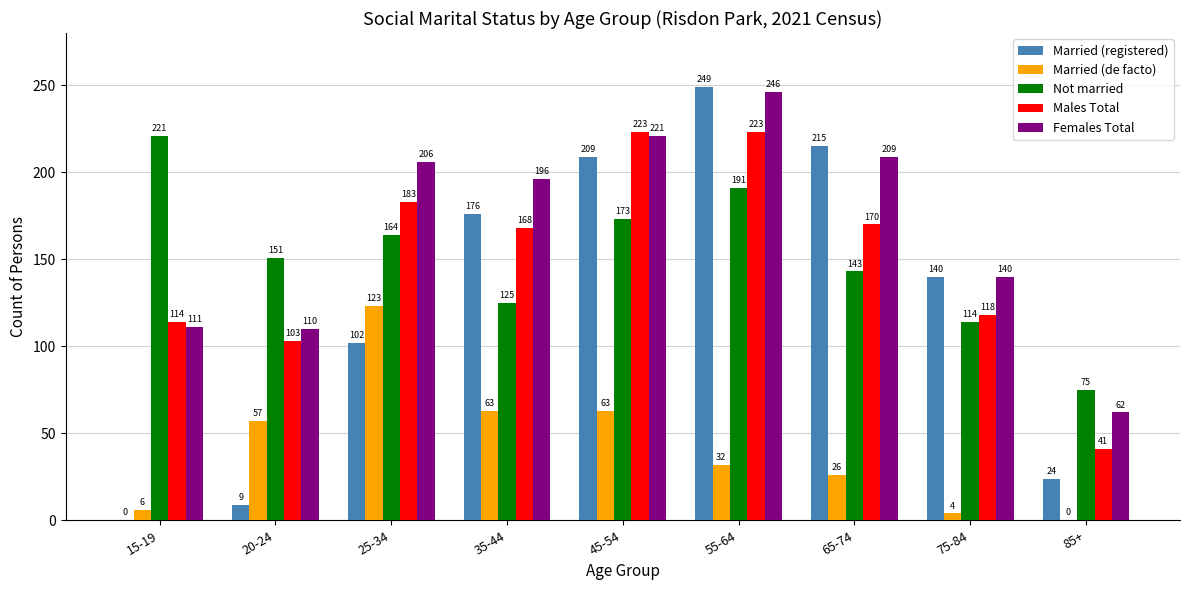

How many positive values does the Married (registered) series have?

8